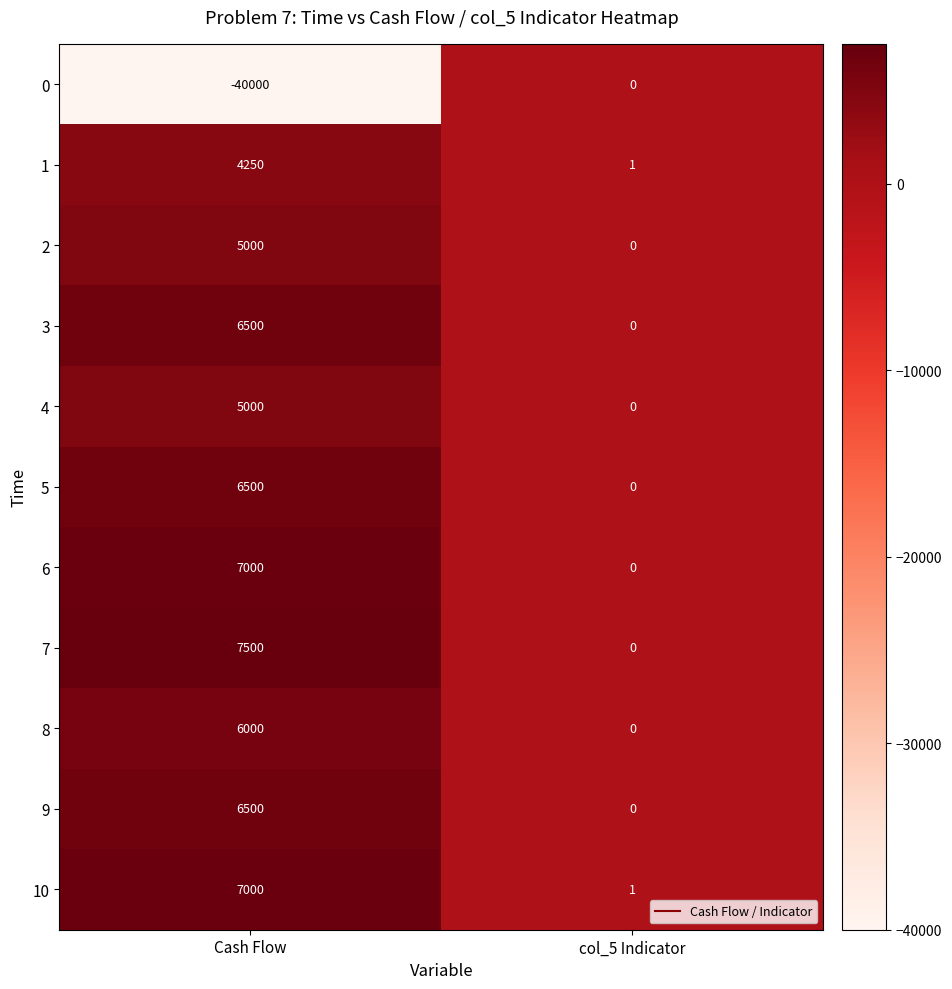

Reading left to right, extract all data points from this chart.

0: Cash Flow=-40000	col_5 Indicator=0
1: Cash Flow=4250	col_5 Indicator=1
2: Cash Flow=5000	col_5 Indicator=0
3: Cash Flow=6500	col_5 Indicator=0
4: Cash Flow=5000	col_5 Indicator=0
5: Cash Flow=6500	col_5 Indicator=0
6: Cash Flow=7000	col_5 Indicator=0
7: Cash Flow=7500	col_5 Indicator=0
8: Cash Flow=6000	col_5 Indicator=0
9: Cash Flow=6500	col_5 Indicator=0
10: Cash Flow=7000	col_5 Indicator=1